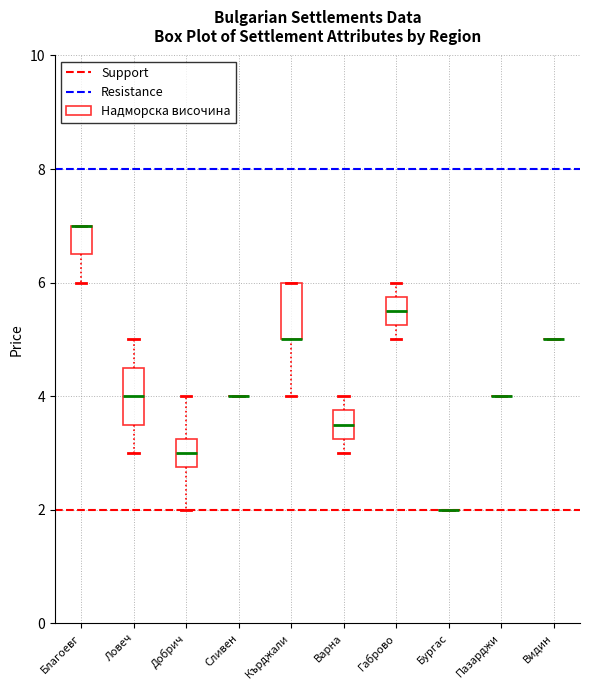

Reading left to right, transcribe this box plot: for each box, give where its median line is, the range the box spans, and where its two whiskers end, as read against the y-axis. The values are not printed on the chart, so give them approximately, as read against the axis.

Благоевг: median 7.0 (drawn on the box's upper edge), box 6.6 to 7.0, whiskers 6.0 to 7.0
Ловеч: median 4.0, box 3.6 to 4.6, whiskers 3.0 to 5.0
Добрич: median 3.0, box 2.8 to 3.2, whiskers 2.0 to 4.0
Сливен: box collapsed to a line at 4.0, whiskers 4.0 to 4.0
Кърджали: median 5.0 (drawn on the box's lower edge), box 5.0 to 6.0, whiskers 4.0 to 6.0
Варна: median 3.6, box 3.2 to 3.8, whiskers 3.0 to 4.0
Габрово: median 5.6, box 5.2 to 5.8, whiskers 5.0 to 6.0
Бургас: box collapsed to a line at 2.0, whiskers 2.0 to 2.0
Пазарджи: box collapsed to a line at 4.0, whiskers 4.0 to 4.0
Видин: box collapsed to a line at 5.0, whiskers 5.0 to 5.0